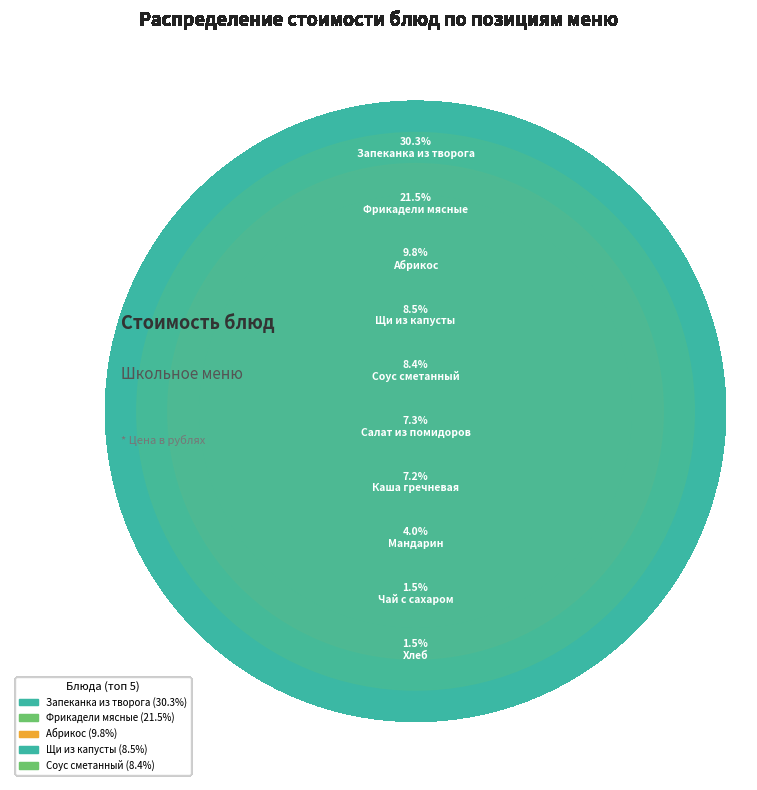

To the nearest percent, what is the difference between the largest and smallest slice percentages?

29%